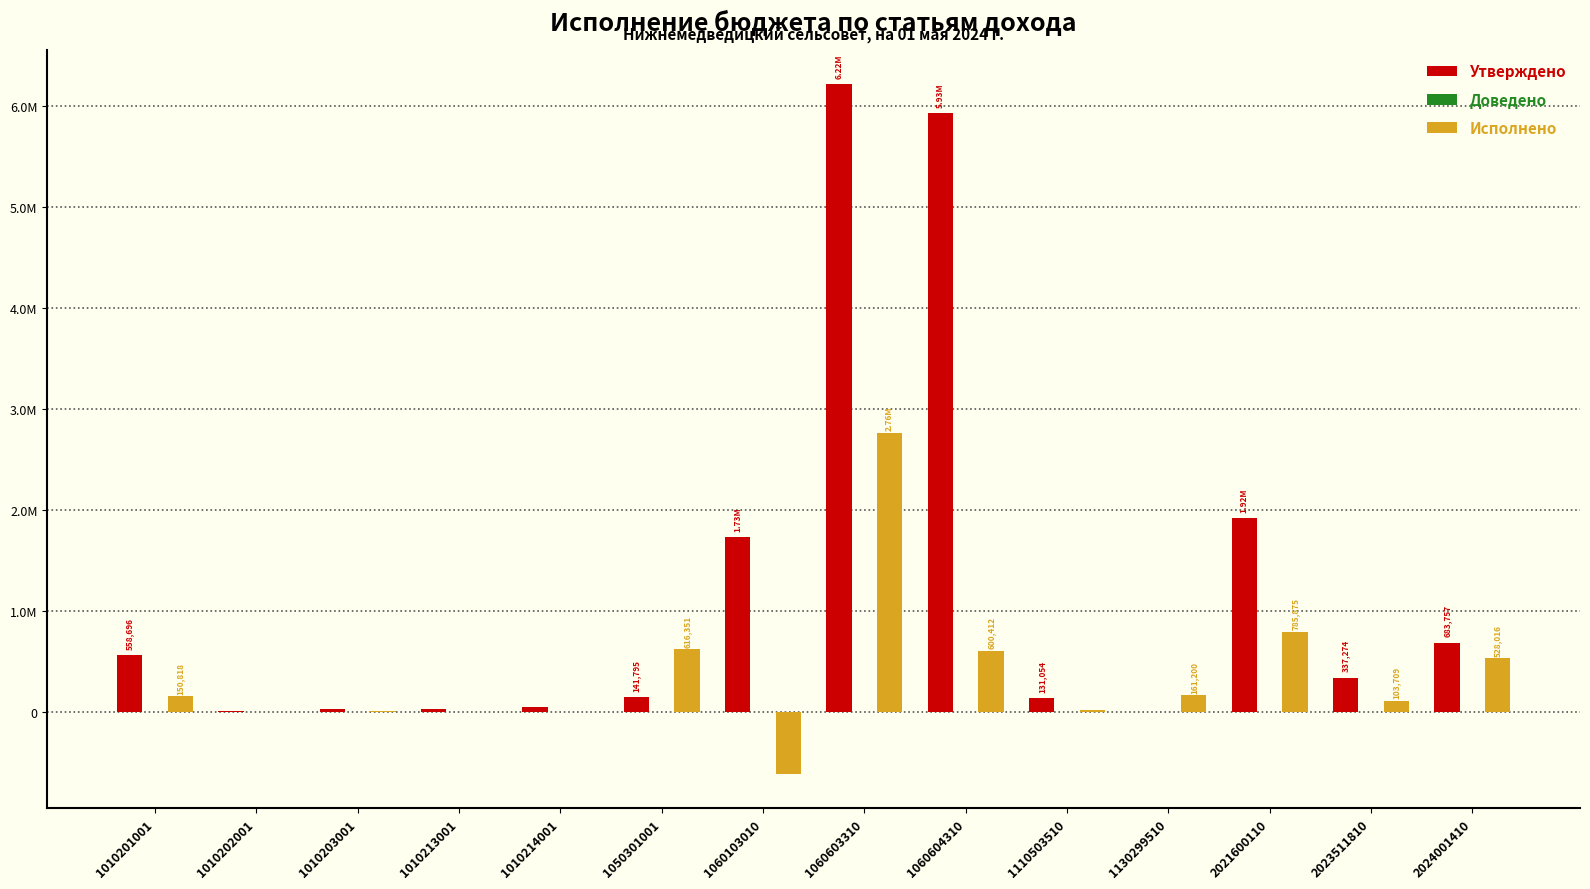

Between 1060603310 and 2024001410, which is larger?

1060603310